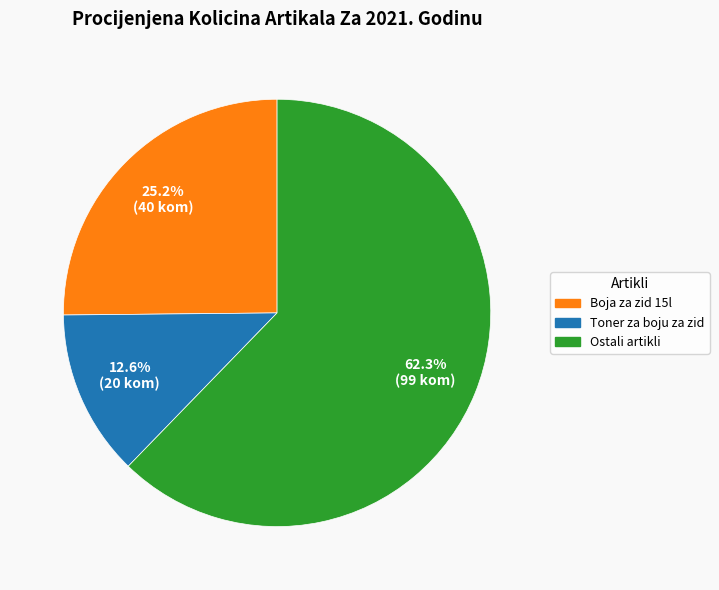

Is there any slice that represents more than half of the pie?

Yes